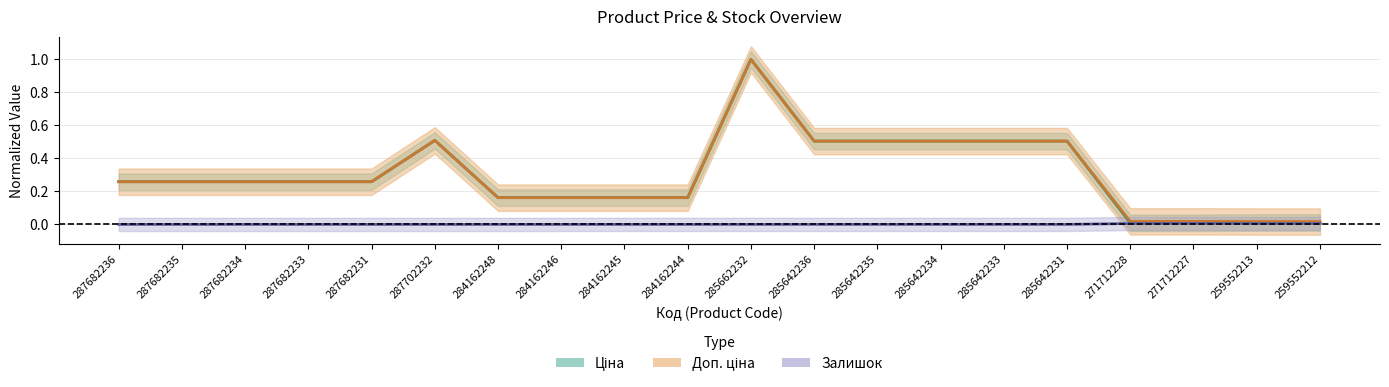

What is the total value across all series at 285642236?

1.0